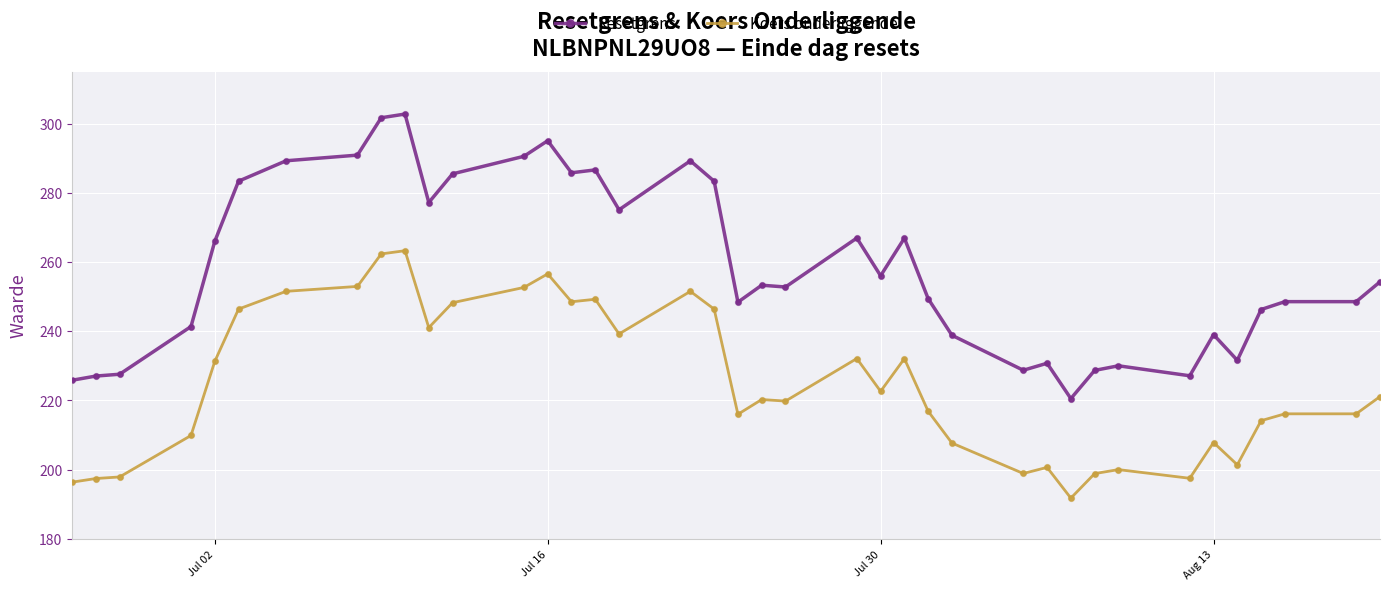

Which series has the largest range (max minus min)?

Resetgrens